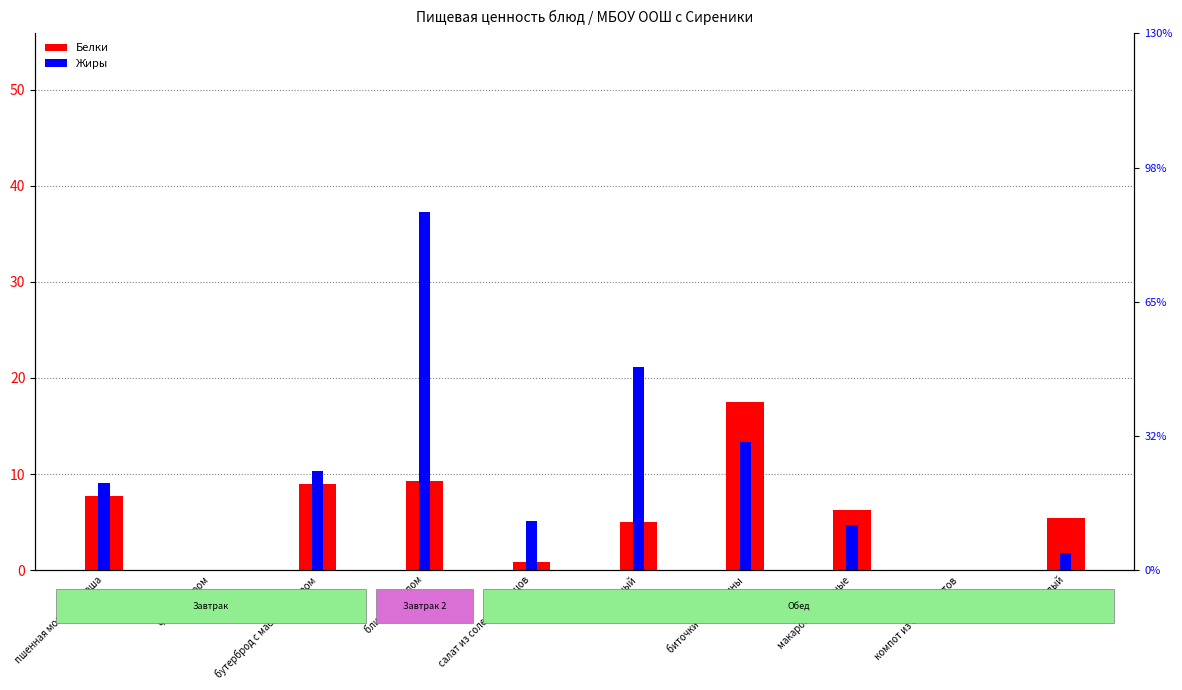

How many groups of bars are there?

10